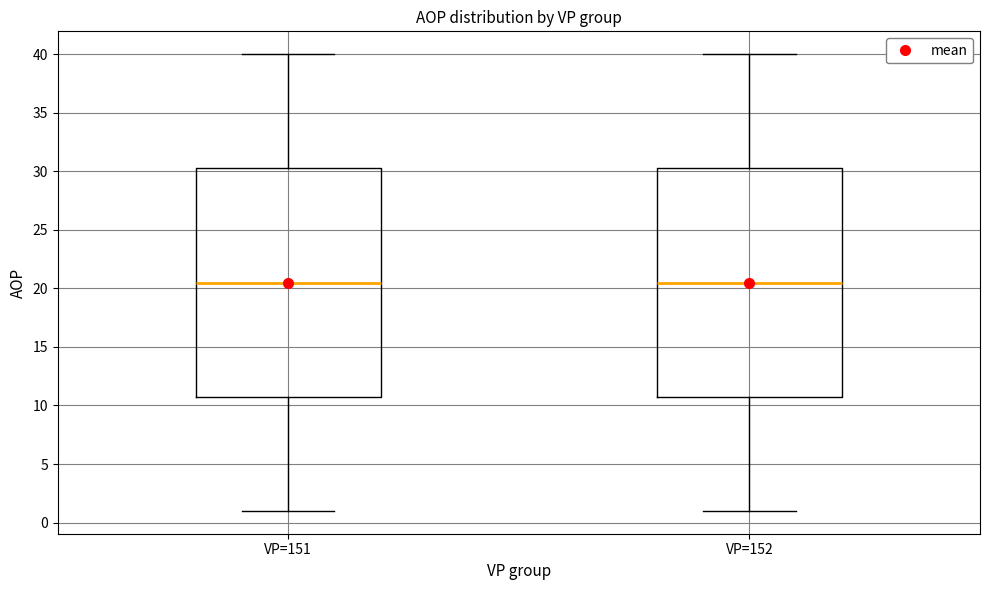

Where does the median line of the box for VP=151 sit on the y-axis? The values are not printed on the chart, so give them approximately, as read against the axis.

20.5